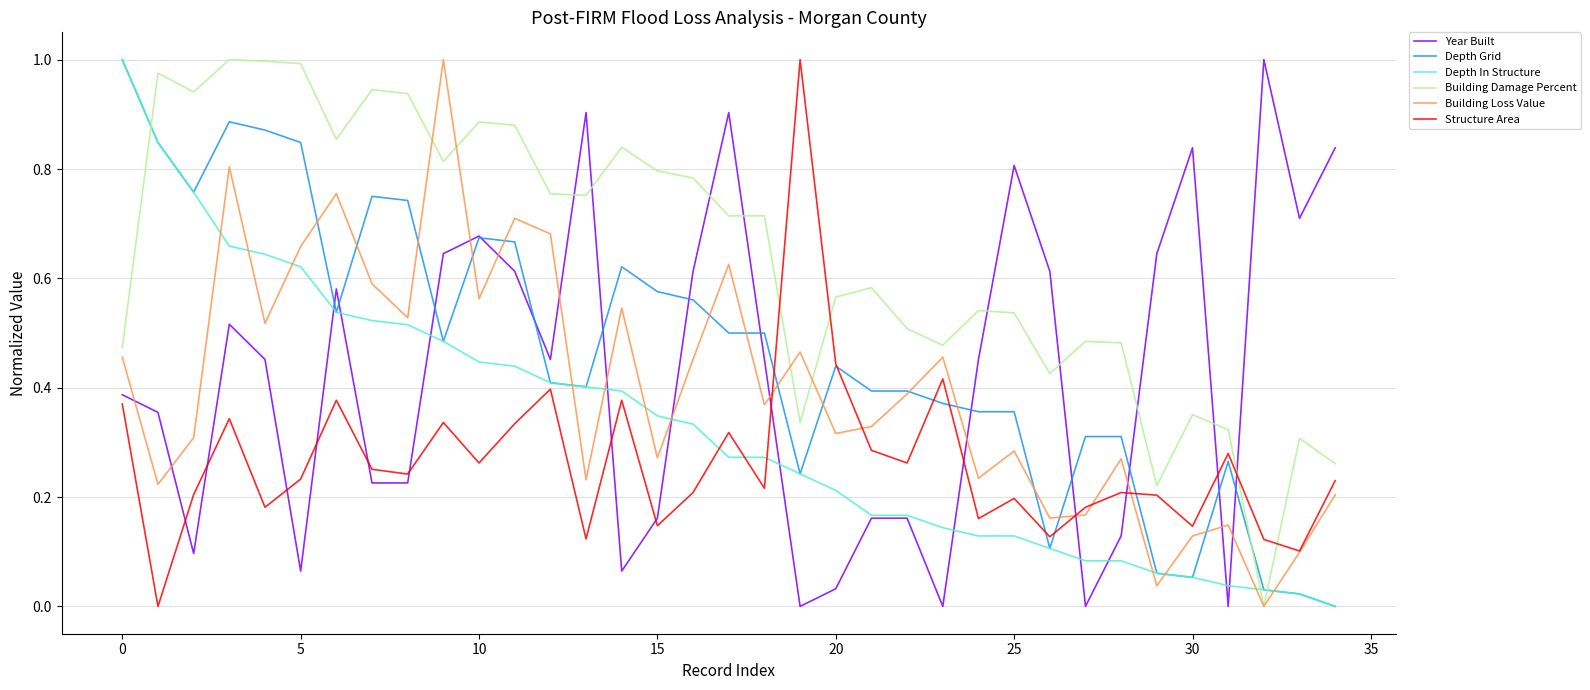

How many values in Depth Grid are above zero?

34